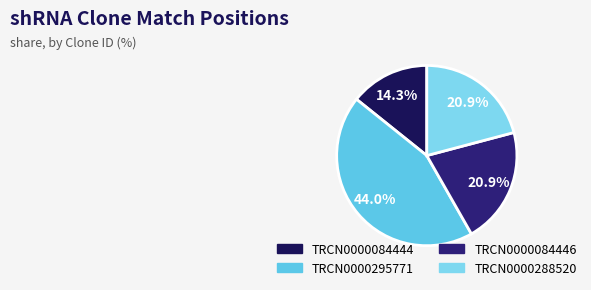

How many slices are in this pie chart?

4